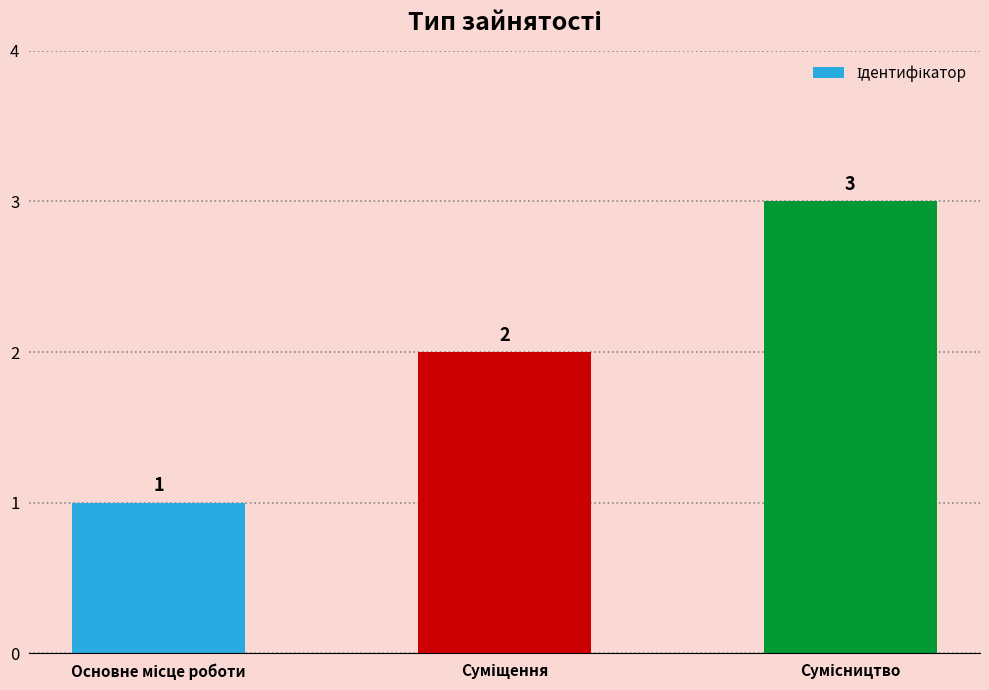

What is the value of the 3rd bar from the left?

3